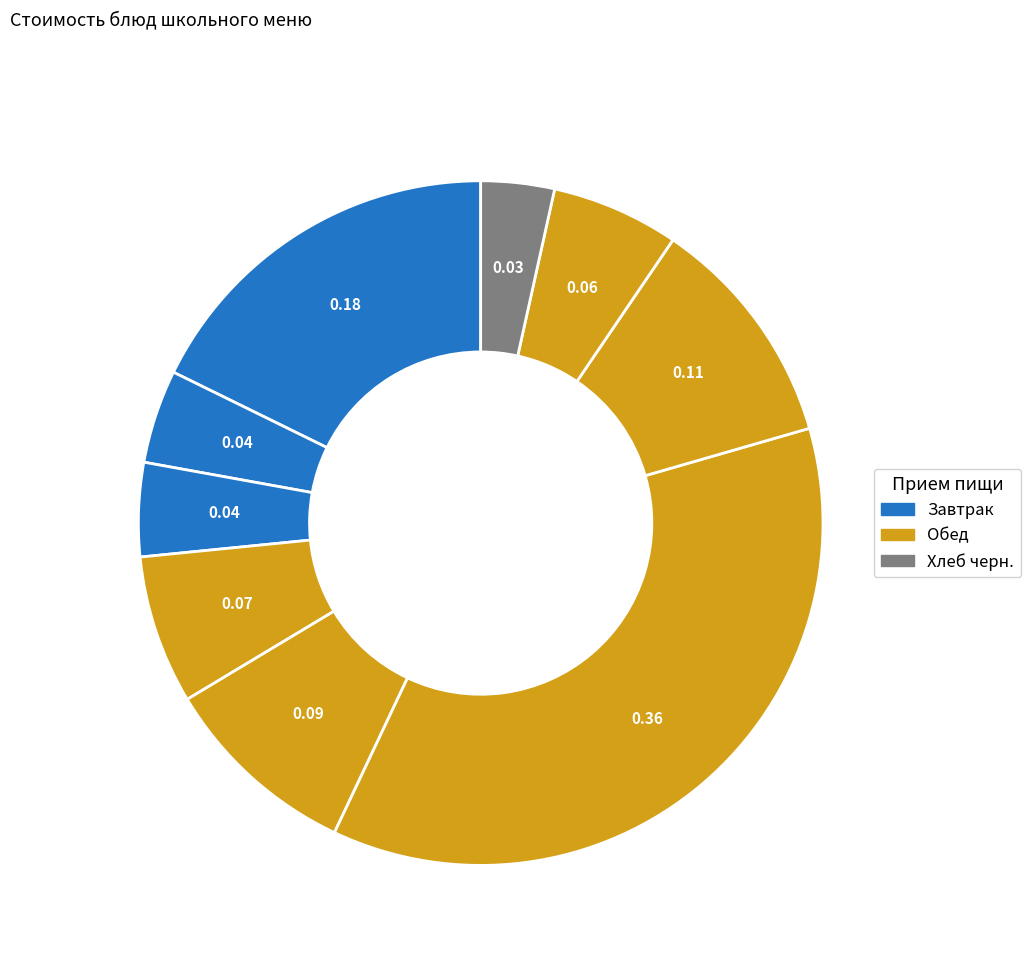

To the nearest percent, what is the average slice percentage?

11%